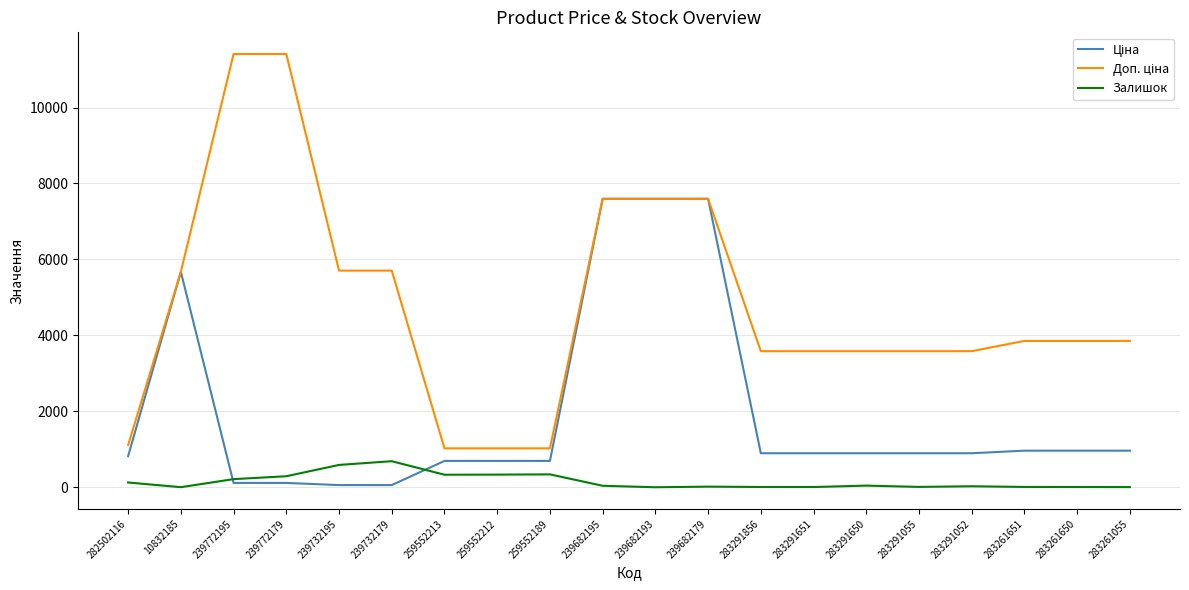

What is the maximum value for Залишок?

686.0